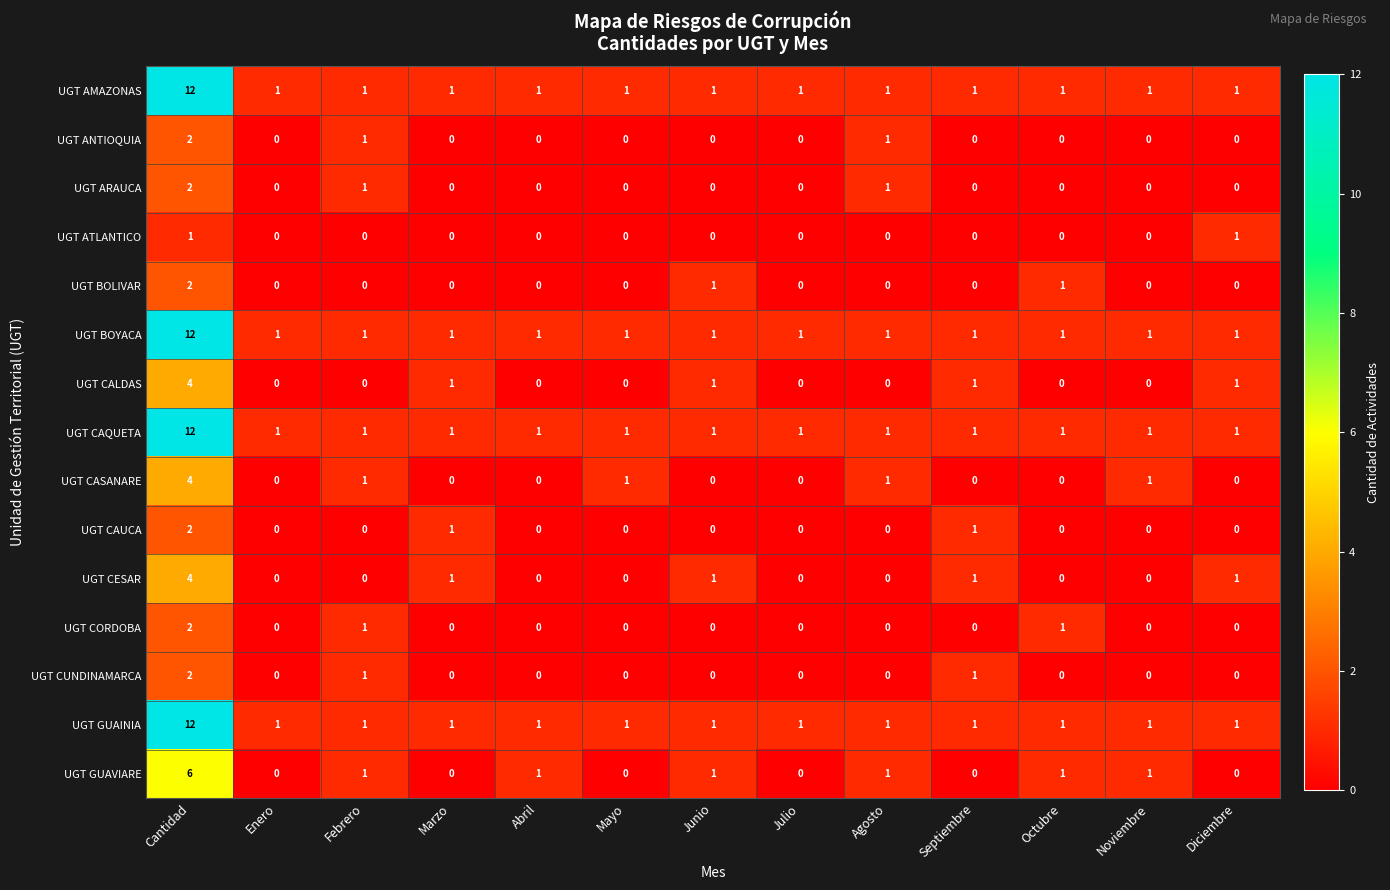

Which category has the highest value in the UGT BOLIVAR series?

Cantidad